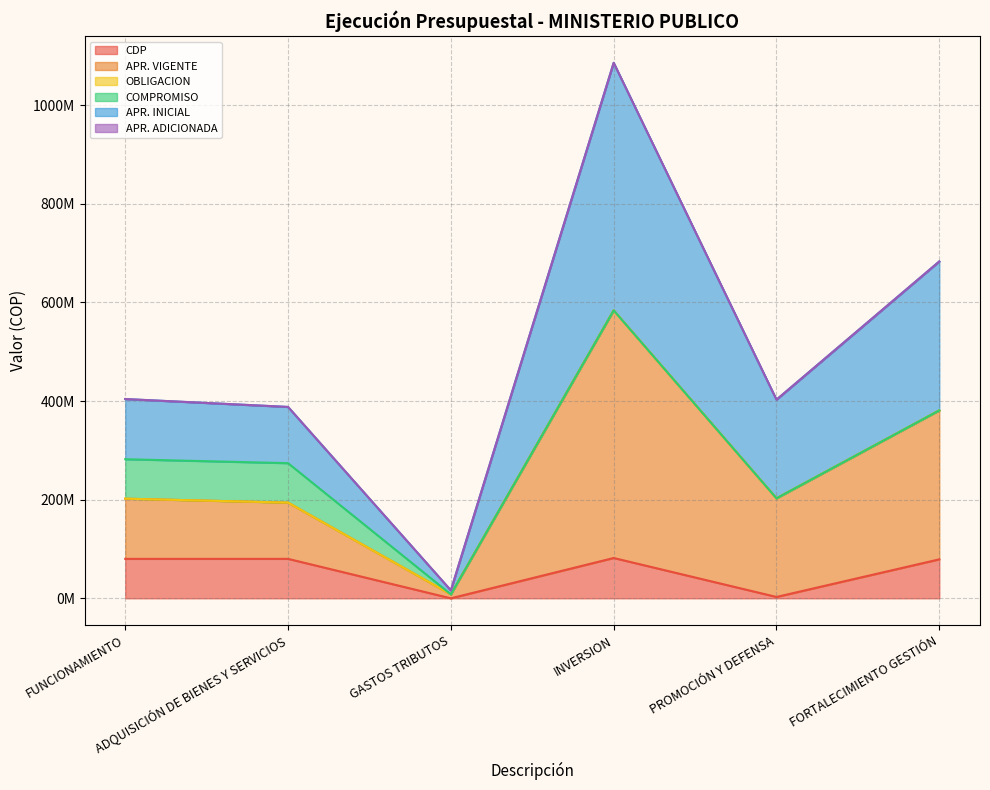

The CDP series shows 2730000 at PROMOCIÓN Y DEFENSA. True or false?

True